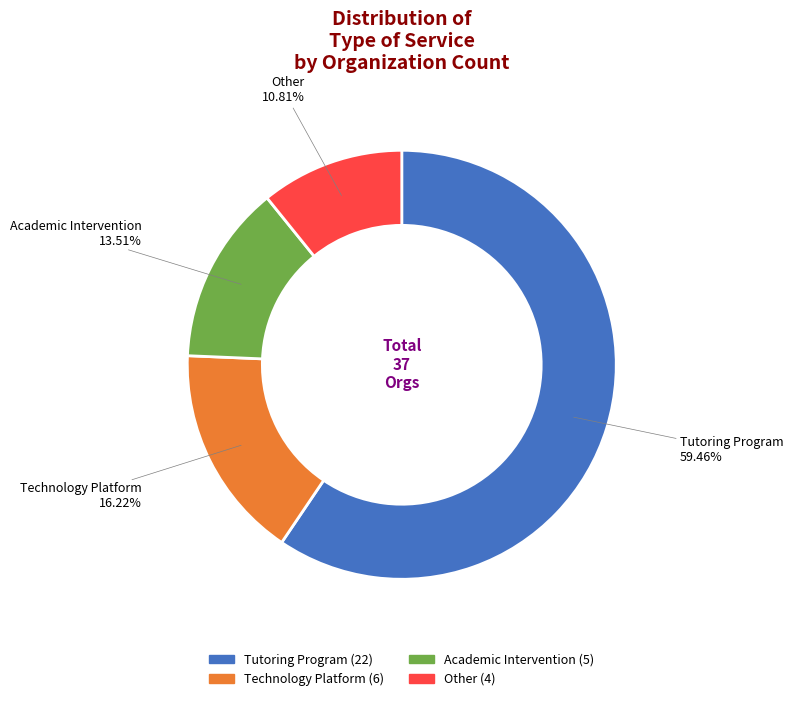

Which has a higher value, Tutoring Program or Academic Intervention?

Tutoring Program